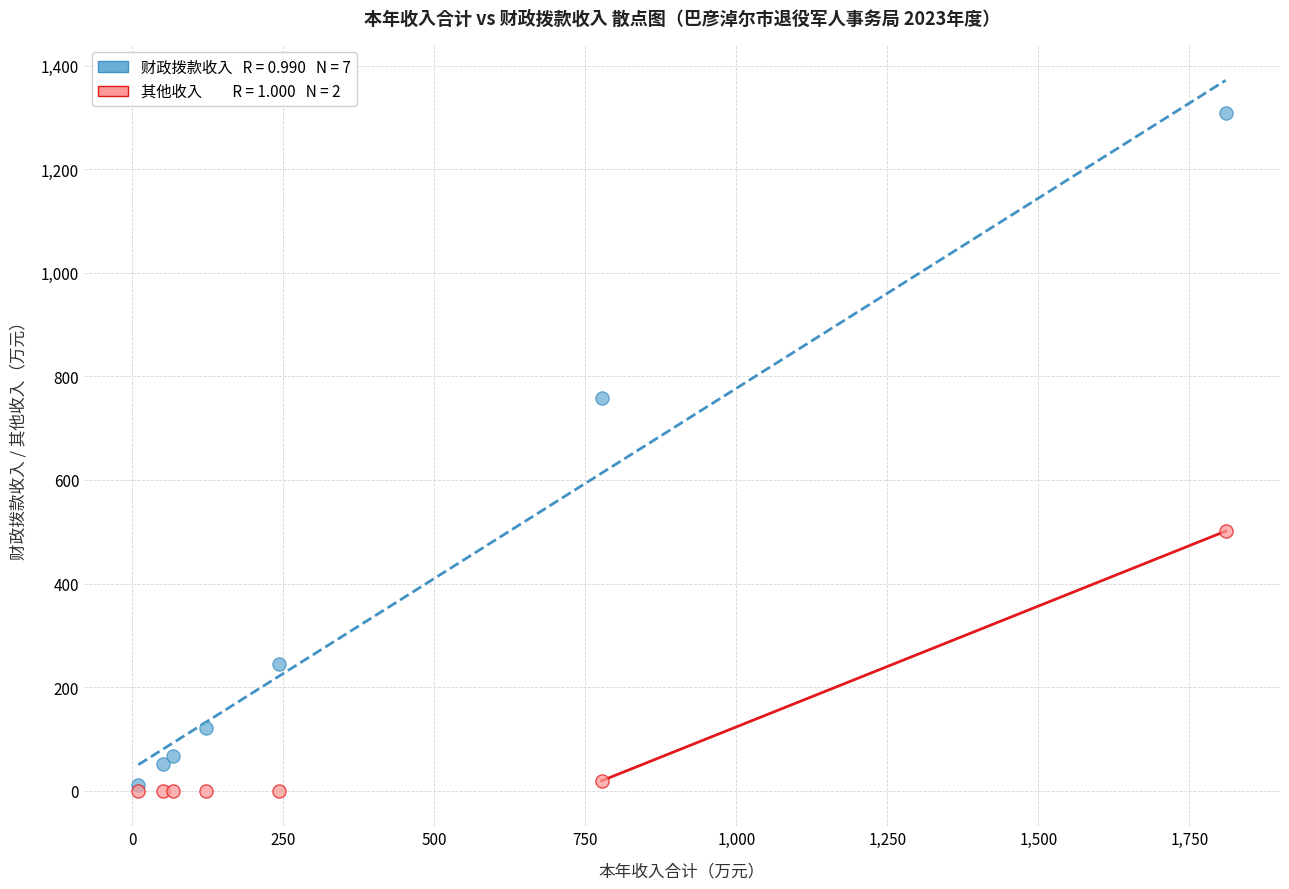

Across all series, what Y value is closest to 654?

757.9